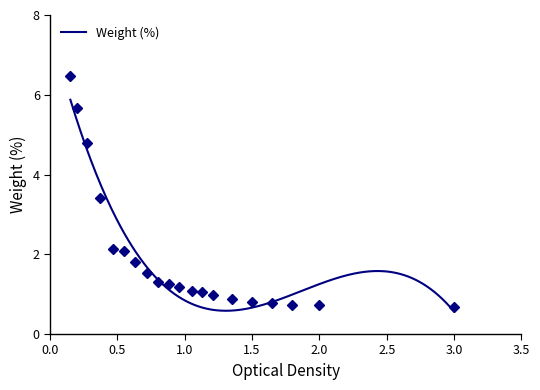

What is the minimum value shown in the chart?

0.7